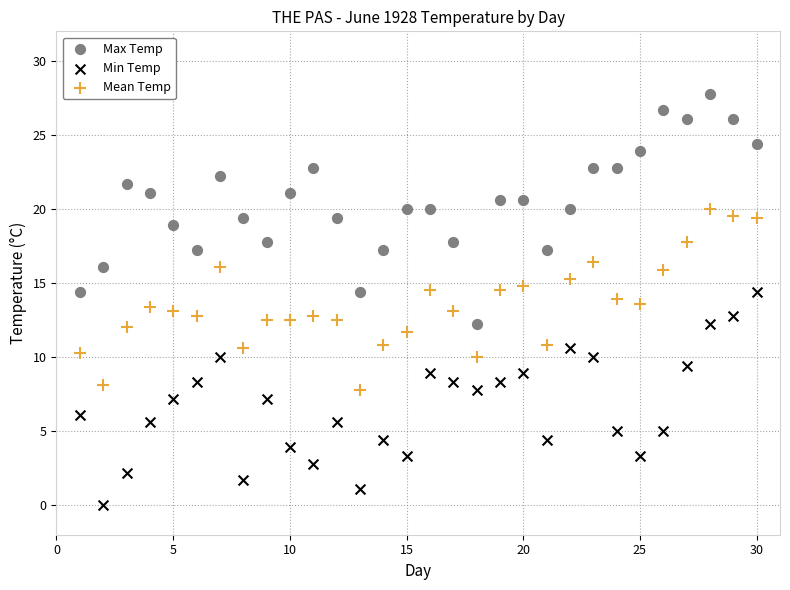

Which series has the widest spread of Y values?

Max Temp